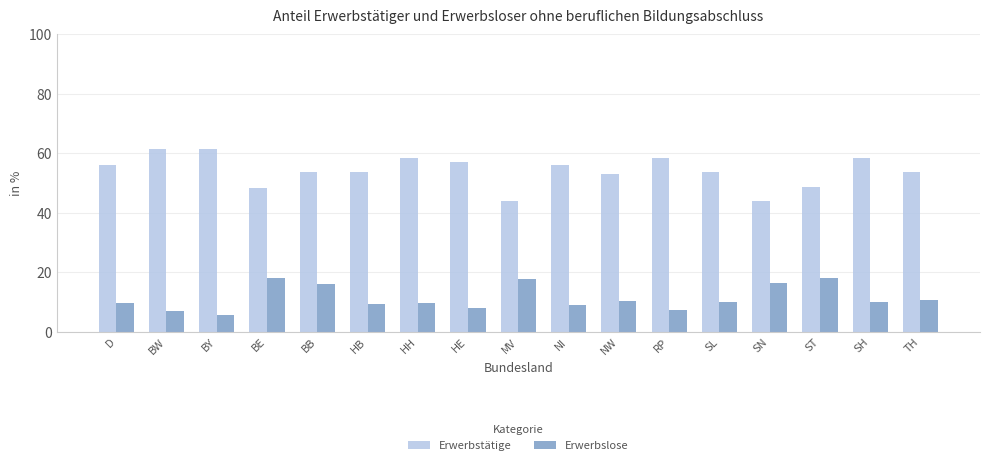

How many bars are there in each group?

2